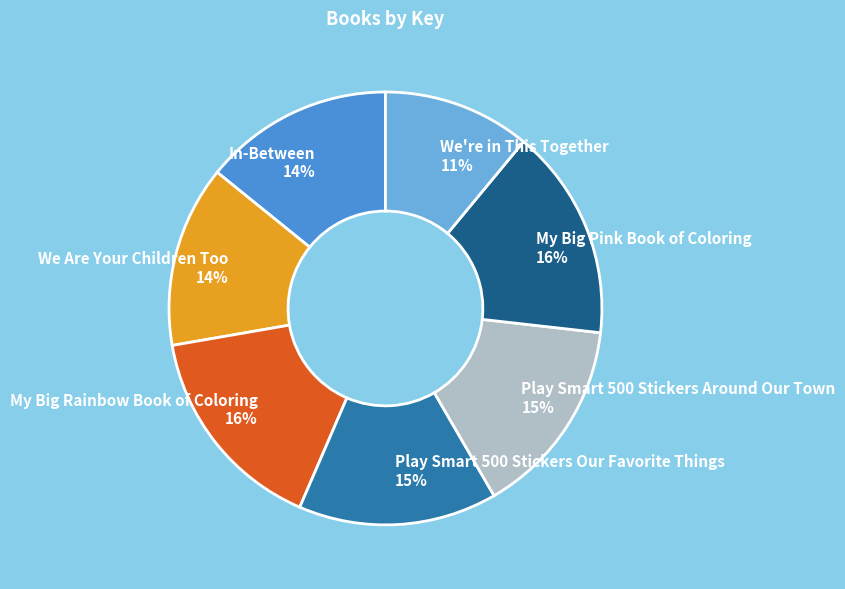

Is the sum of My Big Rainbow Book of Coloring and In-Between greater than half?

No